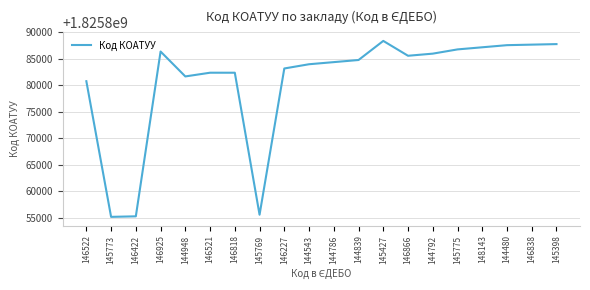

What is the maximum value shown in the chart?

1825888404